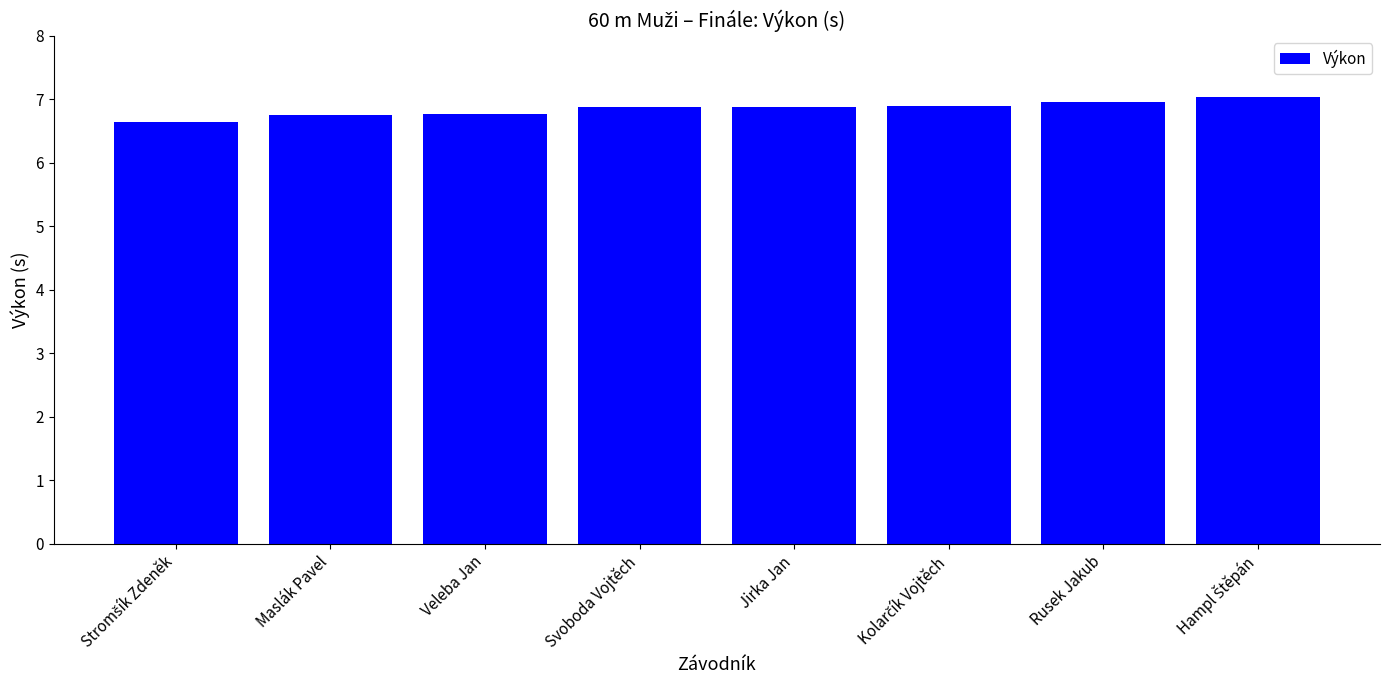

Does the chart contain stacked bars?

No